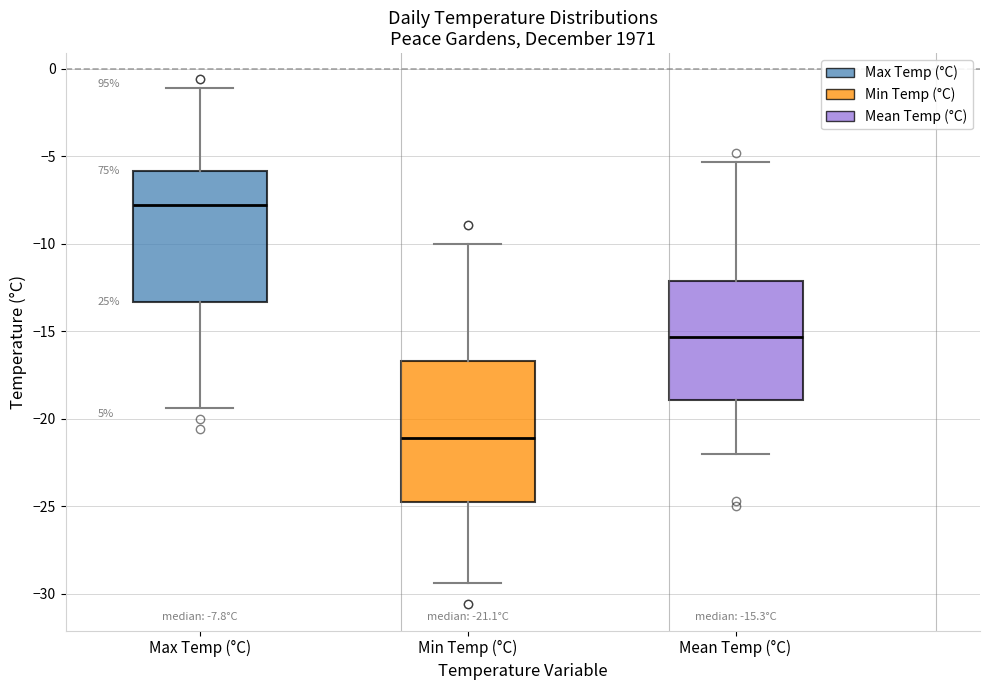

Comparing the boxes themselves (not the whiskers), which one is the tallest?

Min Temp (°C)